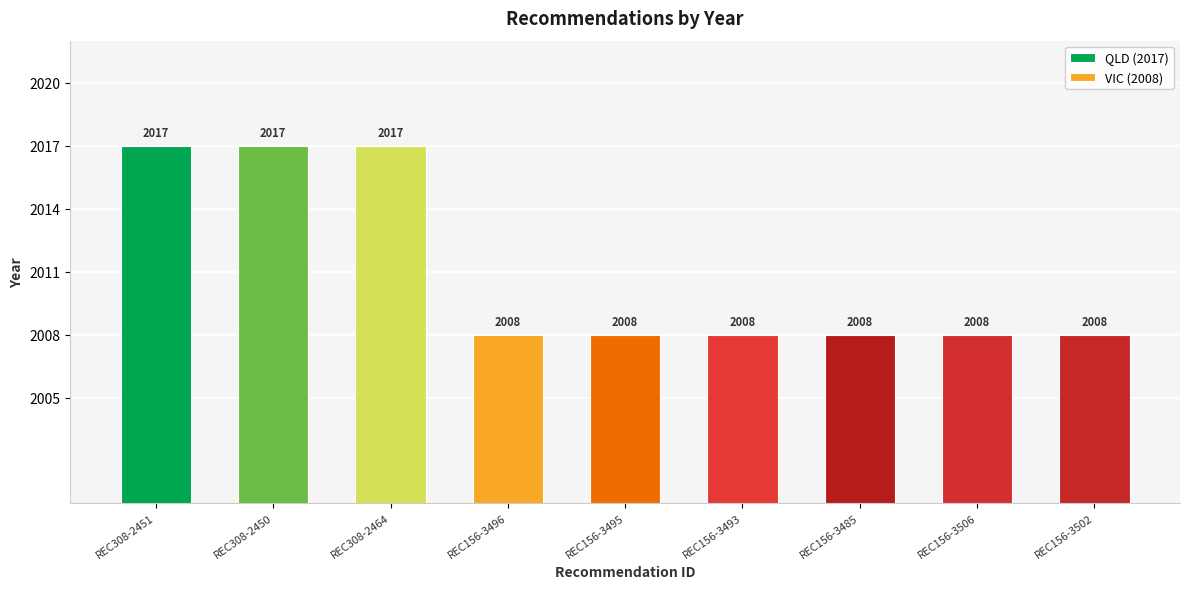

What position from the left is REC156-3496?

4